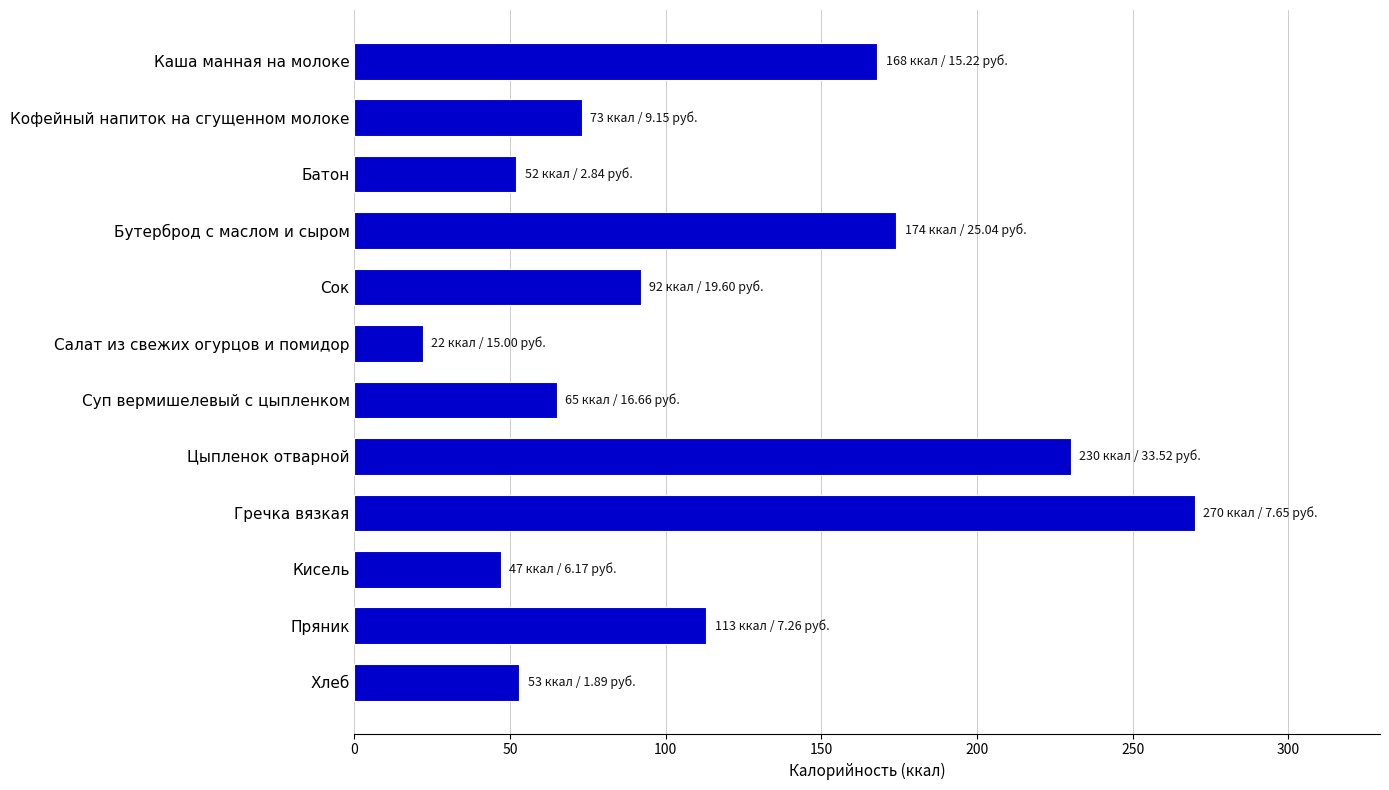

Between Суп вермишелевый с цыпленком and Гречка вязкая, which is larger?

Гречка вязкая